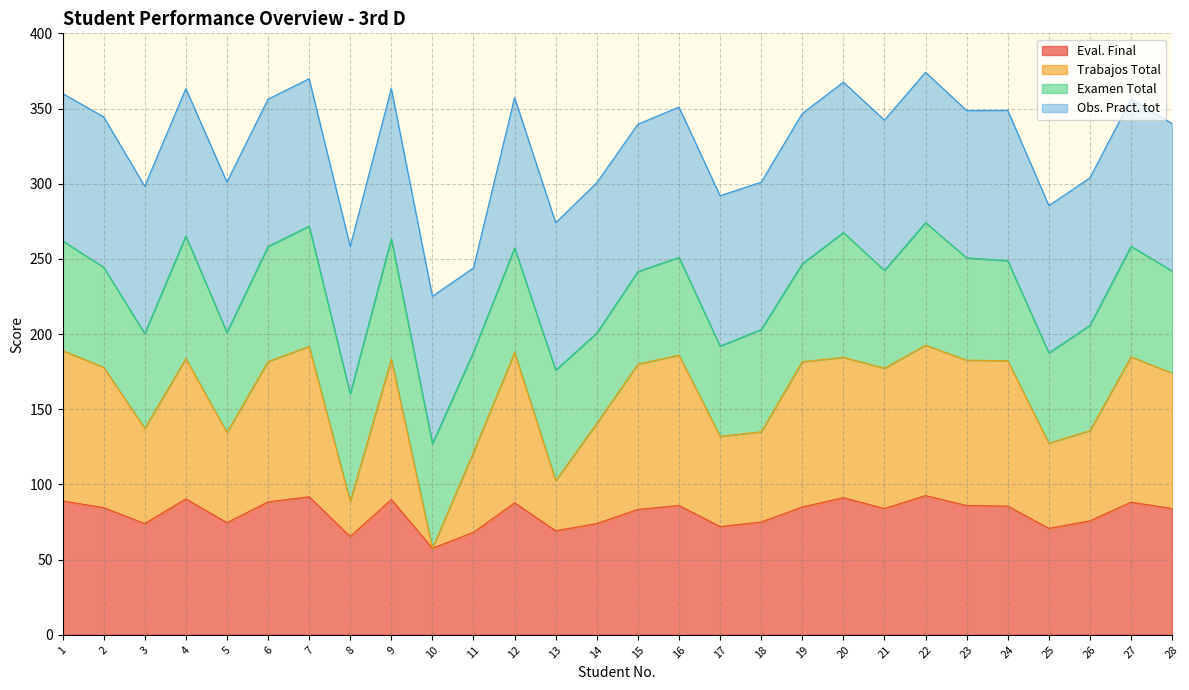

What is the difference between the maximum and minimum values in the Trabajos Total series?

135.0